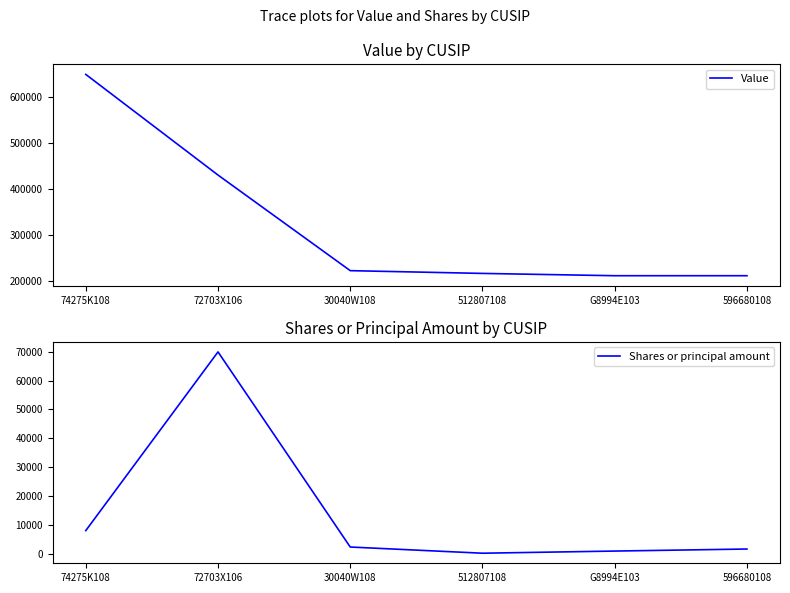

What is the sum of all Shares or principal amount values?

83567